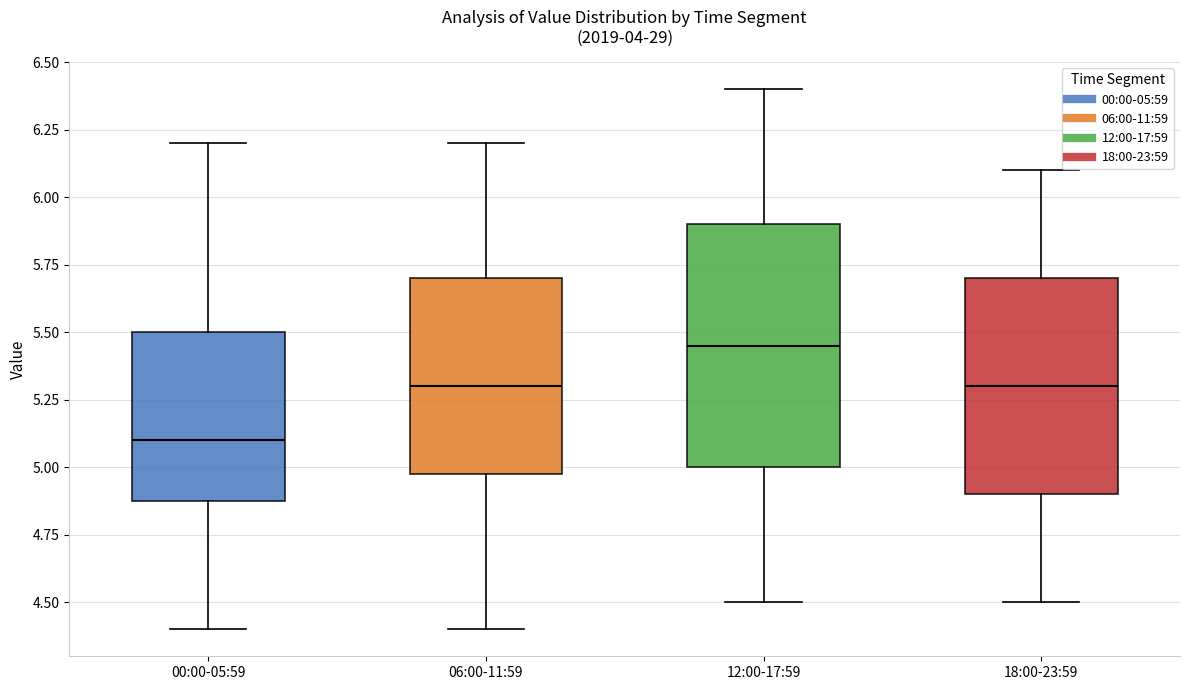

Reading left to right, read every box against the y-axis: the position of its median line, the range the box covers, and the ends of its whiskers. The values are not printed on the chart, so give them approximately, as read against the axis.

00:00-05:59: median 5.10, box 4.90 to 5.50, whiskers 4.40 to 6.20
06:00-11:59: median 5.30, box 5.00 to 5.70, whiskers 4.40 to 6.20
12:00-17:59: median 5.45, box 5.00 to 5.90, whiskers 4.50 to 6.40
18:00-23:59: median 5.30, box 4.90 to 5.70, whiskers 4.50 to 6.10